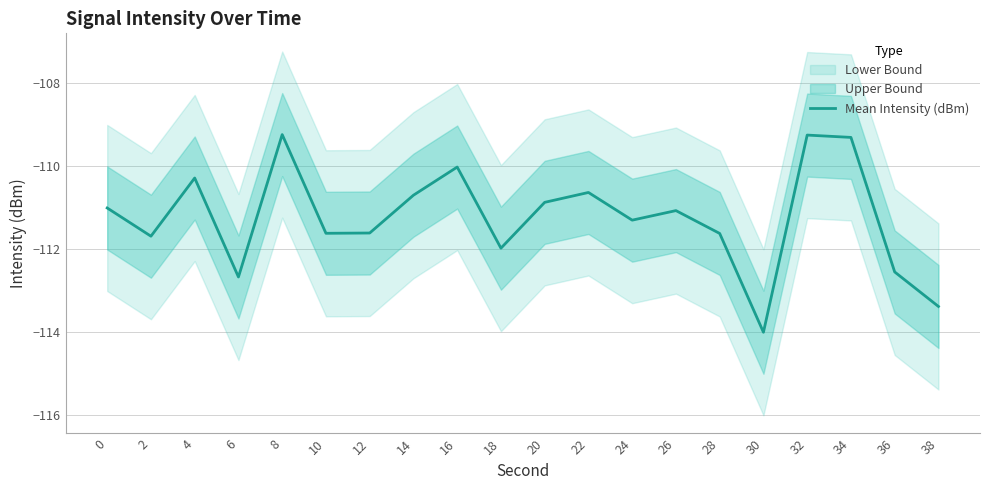

How many lines are shown in the chart?

1